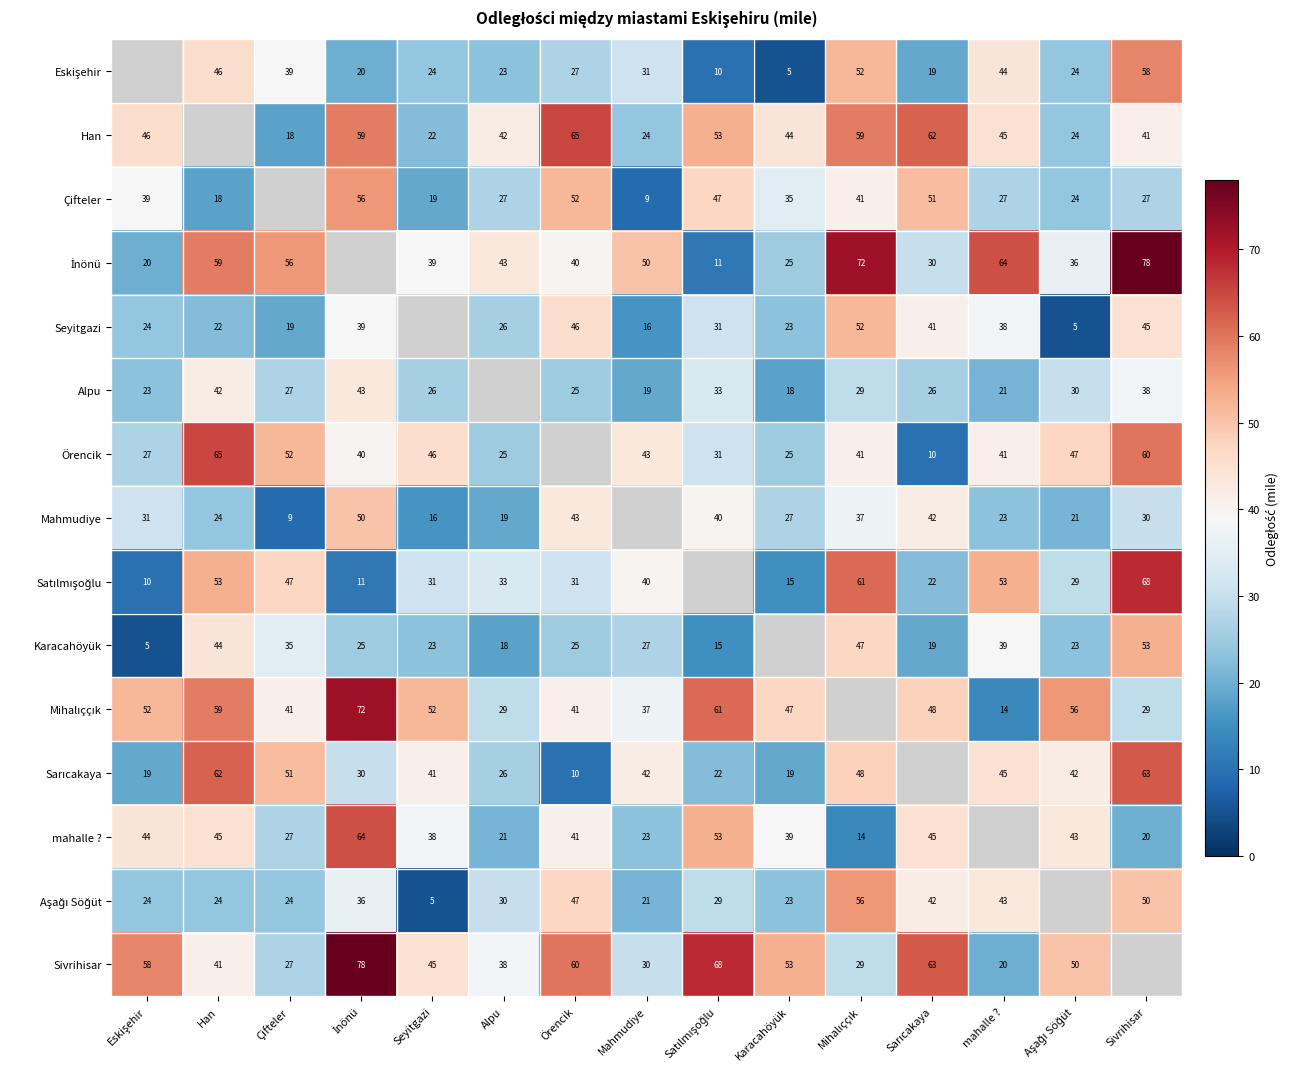

At which category is the sum across all series the highest?

Sivrihisar